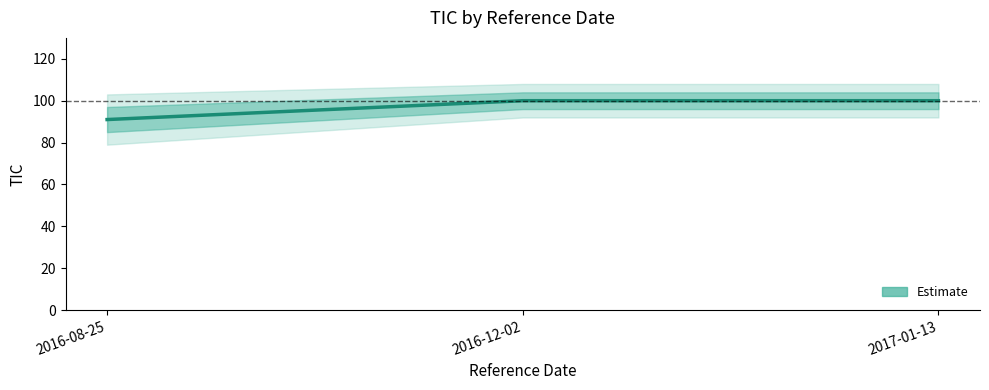

Reading right to left, extract all data points from this chart.

2017-01-13=100	2016-12-02=100	2016-08-25=91